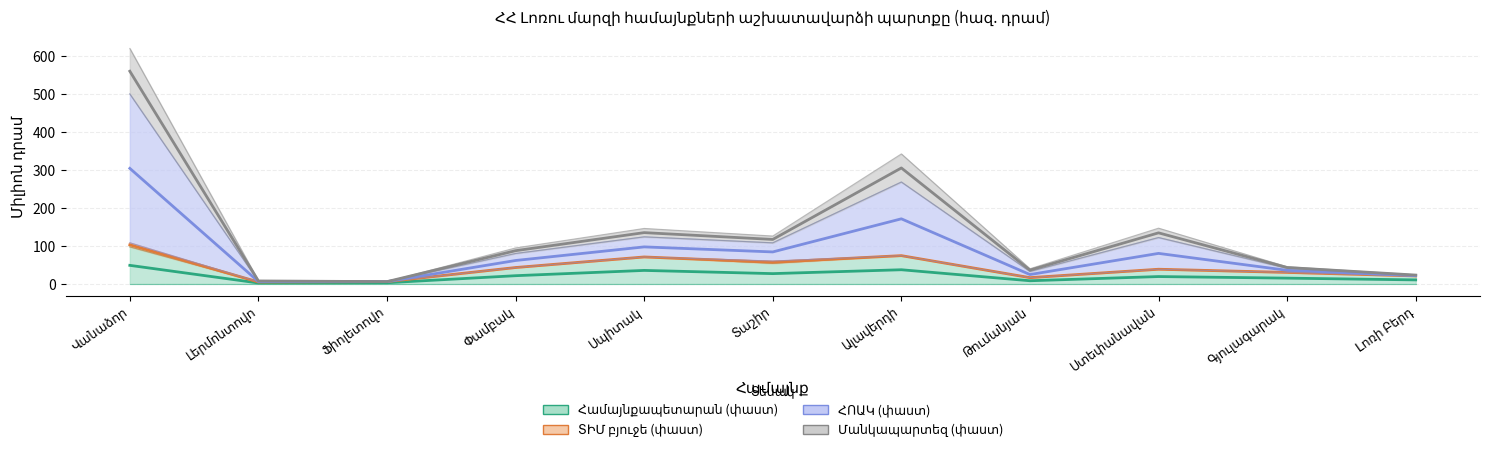

The ՀՈԱԿ (փաստ) series shows 45.1 at Գյուլագարակ. True or false?

True